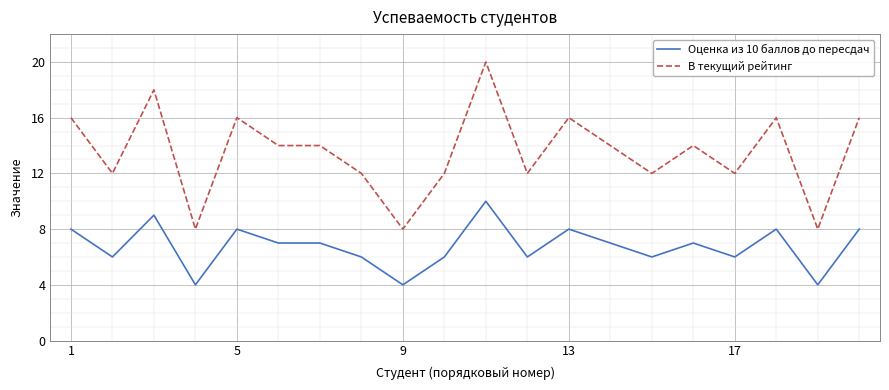

Which series has the largest total across all categories?

В текущий рейтинг